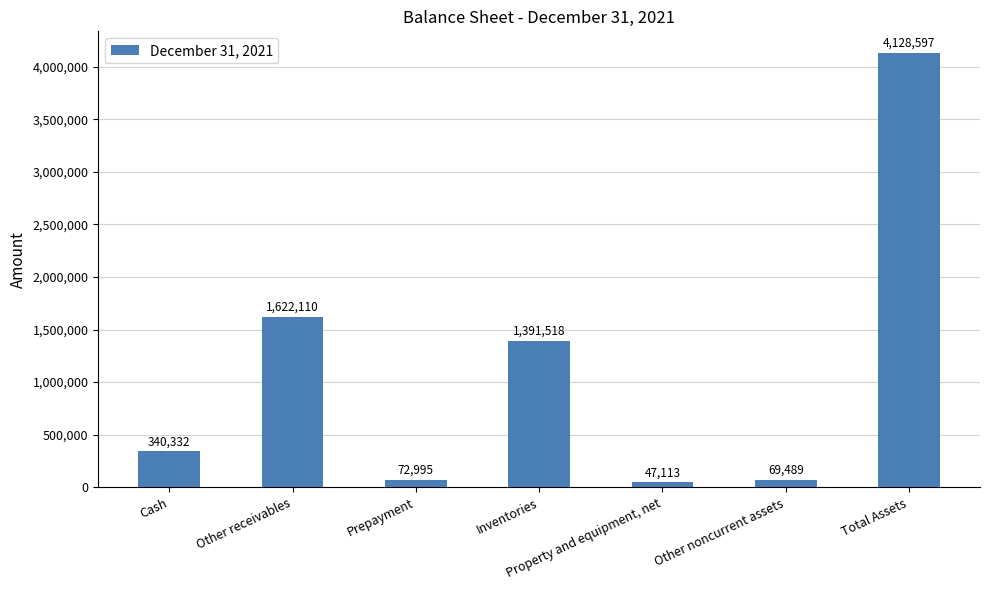

The chart shows a value of 5787152 at Total Assets. True or false?

False